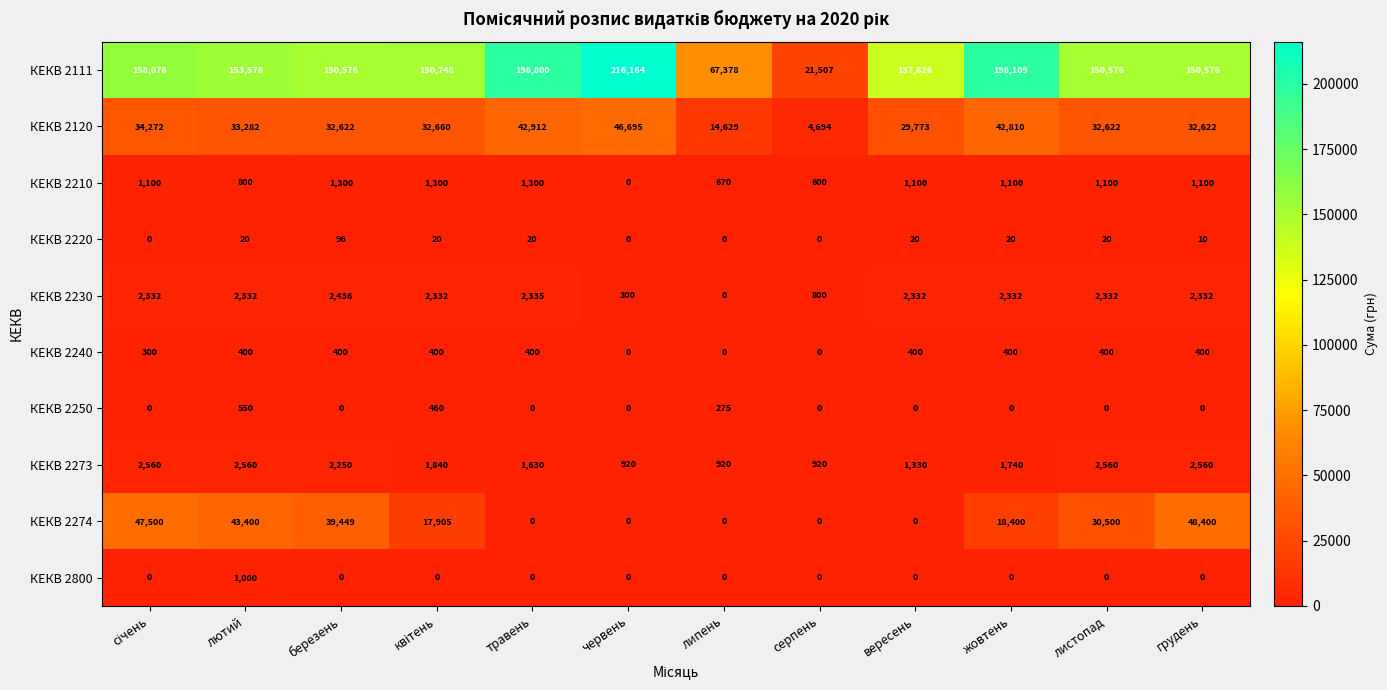

Which category has the highest value in the КЕКВ 2230 series?

березень